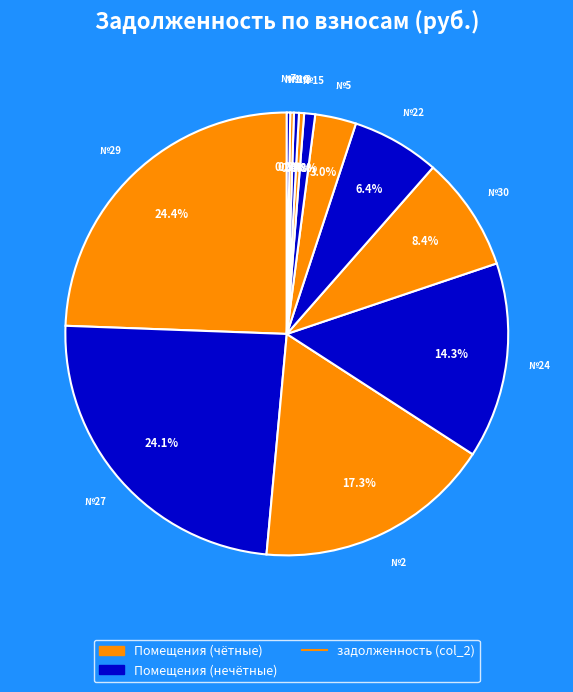

To the nearest percent, what is the difference between the largest and smallest slice percentages?

24%